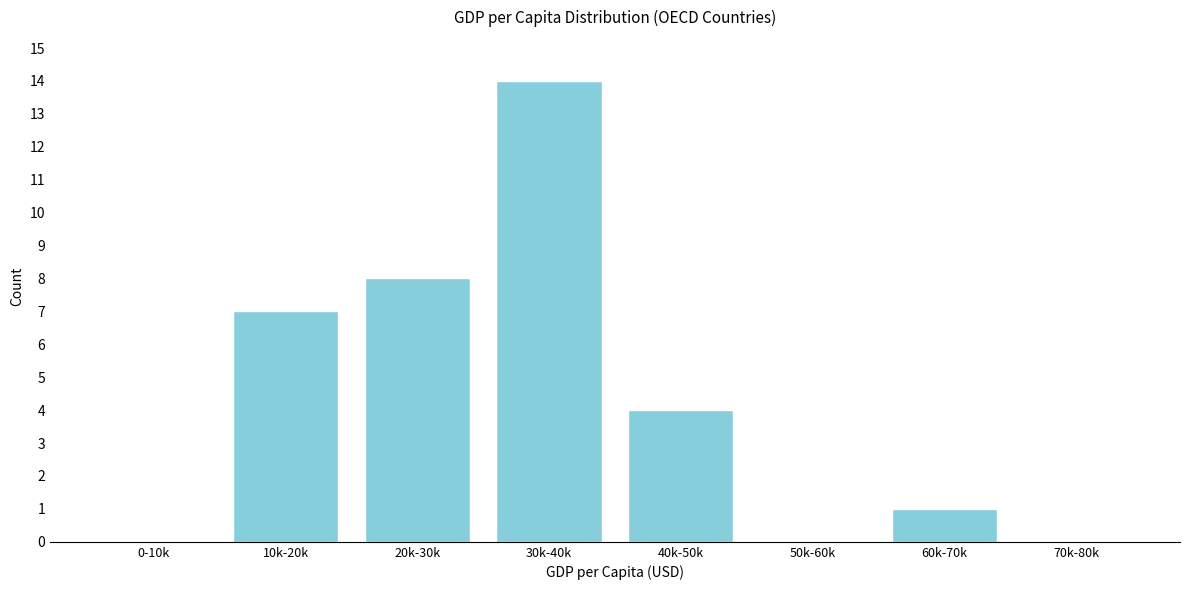

Reading right to left, what are all the values shown in this chart?

70k-80k=0	60k-70k=1	50k-60k=0	40k-50k=4	30k-40k=14	20k-30k=8	10k-20k=7	0-10k=0